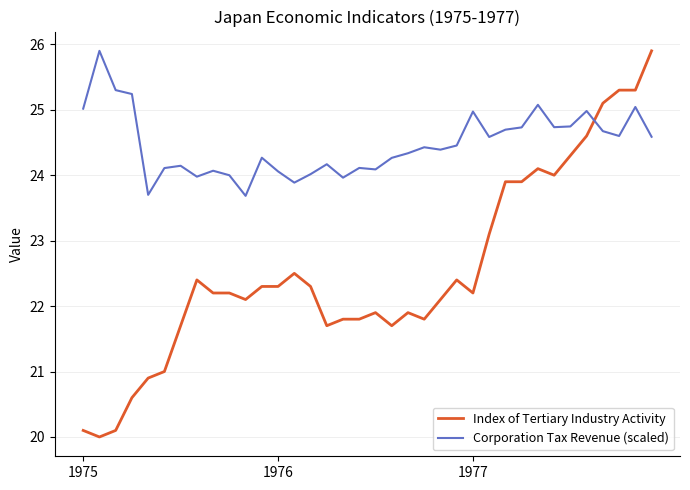

List the series in order of their overall mean, highest first.

Corporation Tax Revenue (scaled), Index of Tertiary Industry Activity